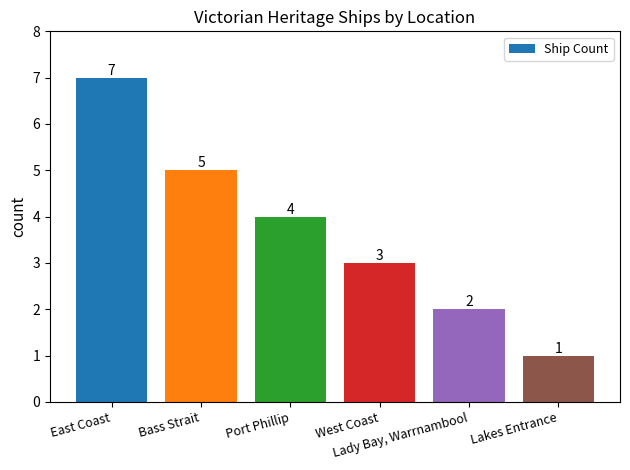

What is the label of the 4th bar from the right?

Port Phillip